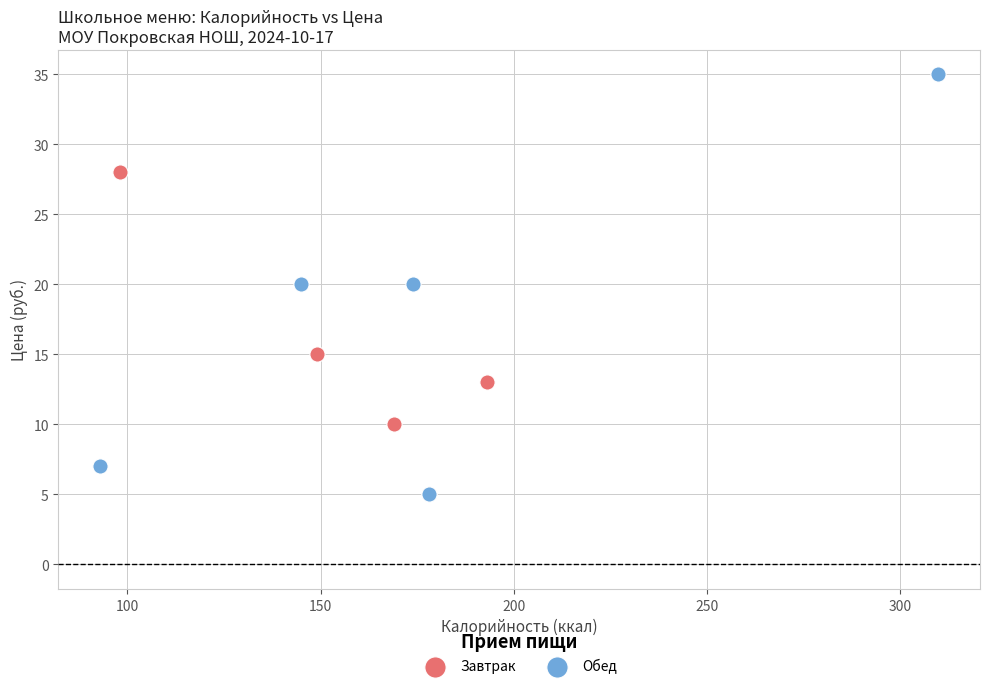

Which series has the largest Y range (max minus min)?

Обед